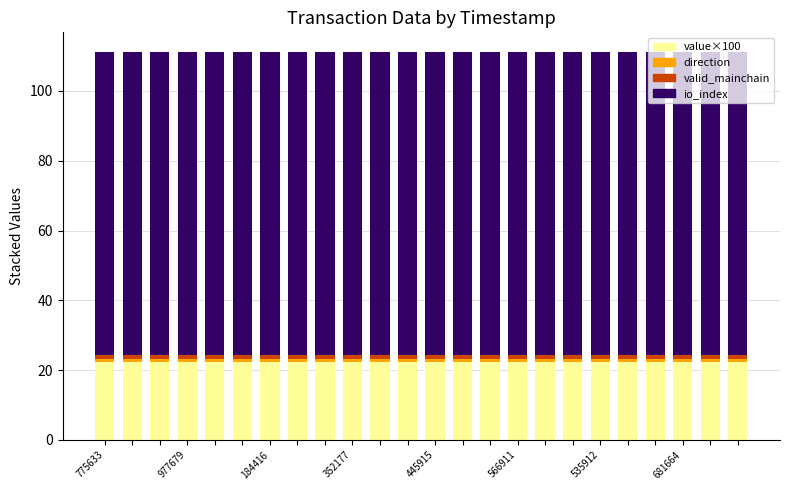

What is the highest value of the value×100 series?

22.2